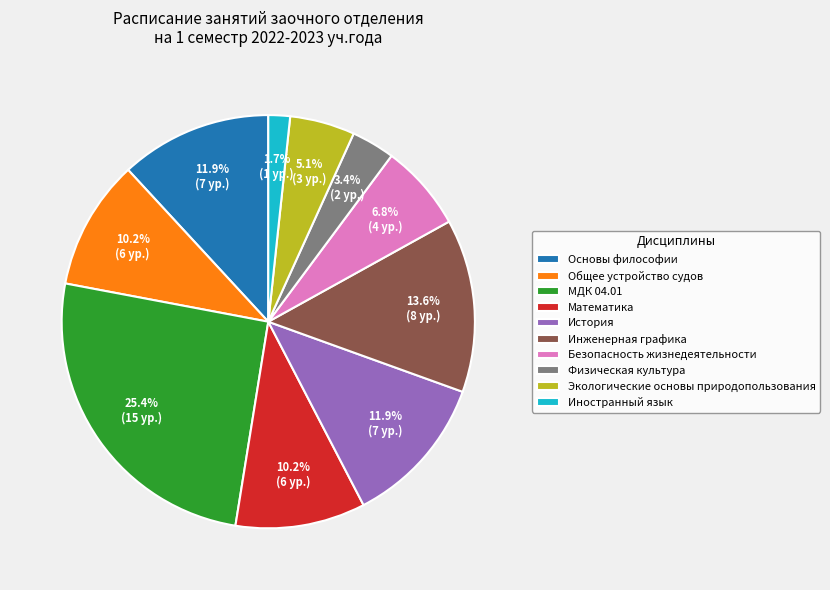

Which has a higher value, Иностранный язык or Основы философии?

Основы философии